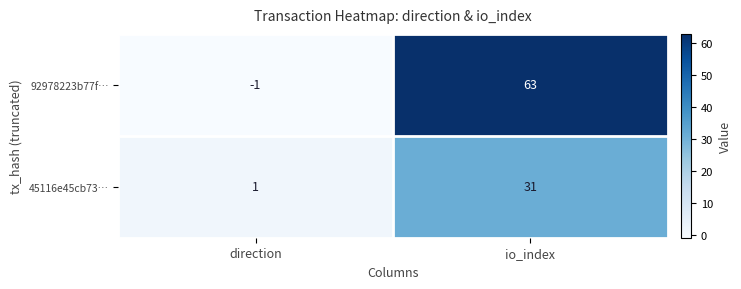

What value does the 92978223b77f… series have at io_index?

63